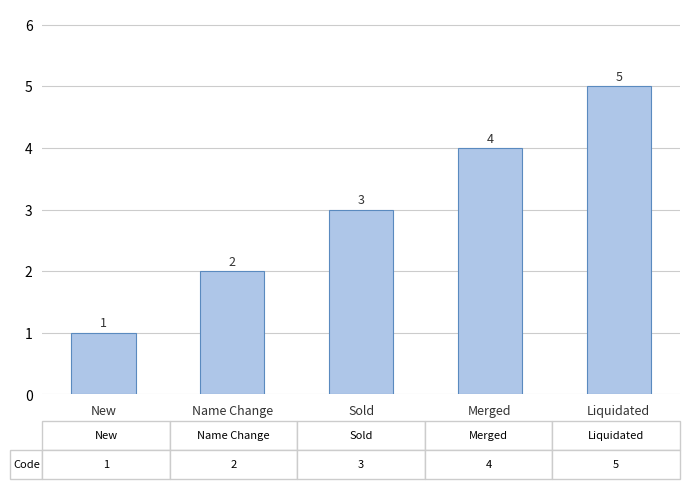

Which label corresponds to the smallest value in the chart?

New